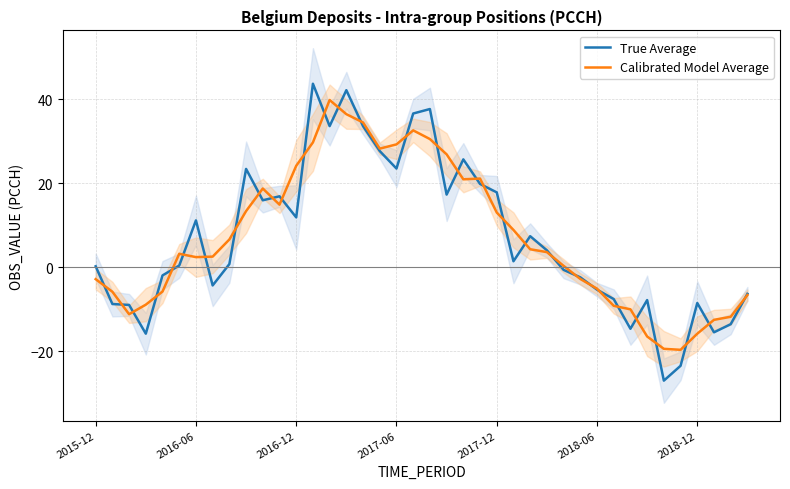

Reading left to right, extract all data points from this chart.

True Average: 0.2	-8.8	-9.0	-15.9	-2.0	0.4	11.1	-4.4	0.7	23.4	15.9	16.9	11.8	43.7	33.6	42.1	33.6	27.6	23.5	36.6	37.7	17.3	25.7	19.8	17.8	1.4	7.4	4.0	-0.7	-2.4	-5.4	-7.6	-14.7	-7.9	-27.0	-23.5	-8.6	-15.5	-13.6	-6.4
Calibrated Model Average: -2.9	-5.9	-11.2	-9.0	-5.8	3.2	2.4	2.5	6.6	13.3	18.7	14.9	24.1	29.7	39.8	36.4	34.5	28.2	29.2	32.6	30.5	26.9	20.9	21.1	13.0	8.9	4.3	3.6	0.3	-2.8	-5.1	-9.2	-10.1	-16.5	-19.5	-19.7	-15.9	-12.6	-11.8	-6.7